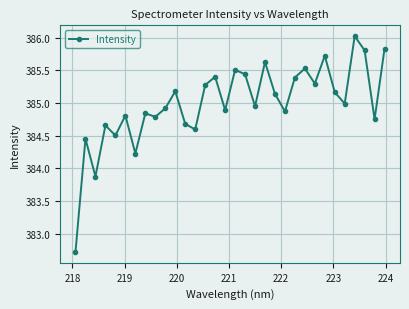

True or false: the data has more than 2 interior local peaks.

True